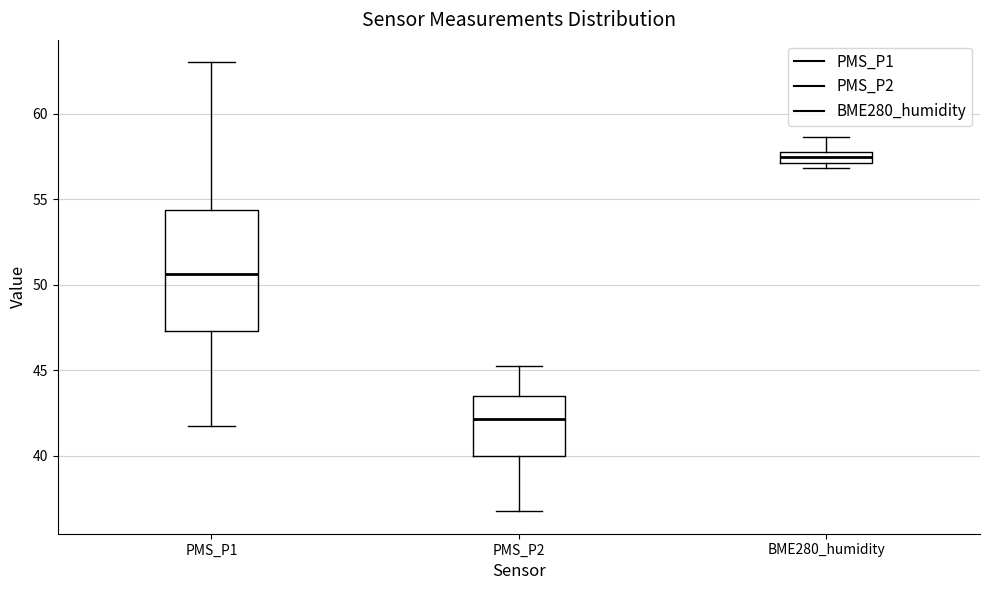

Where does the upper whisker of the box for BME280_humidity end on the y-axis? The values are not printed on the chart, so give them approximately, as read against the axis.

58.5